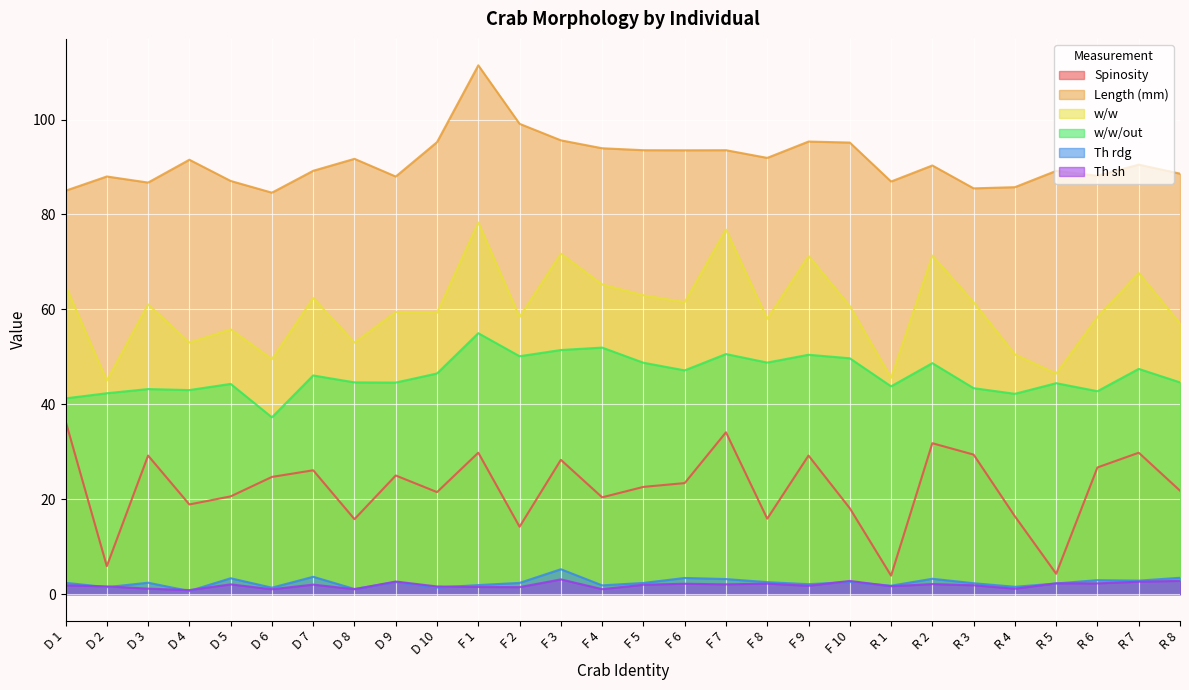

At which label does Spinosity first exceed 23?

D 1